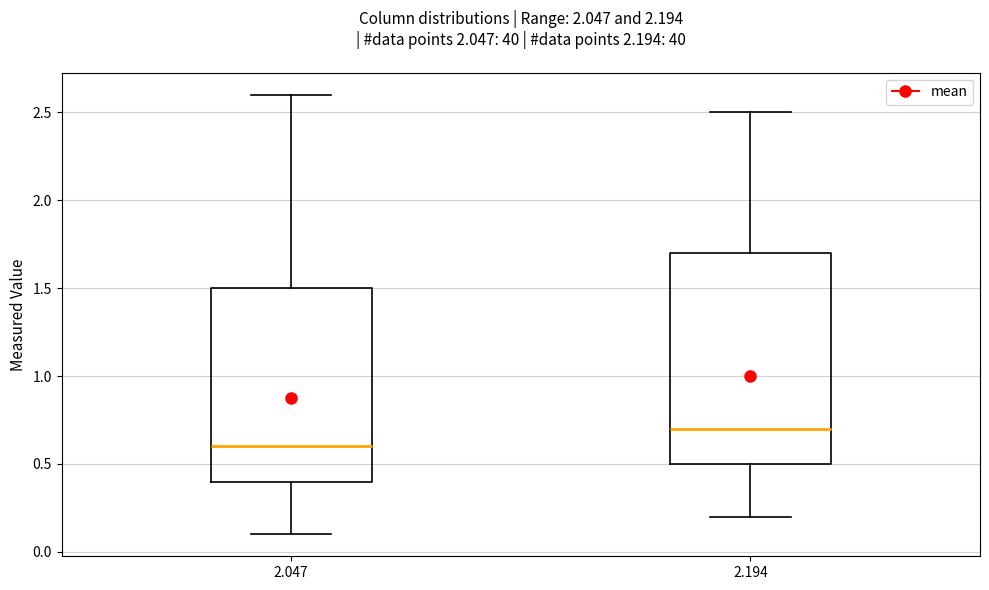

Reading left to right, read every box against the y-axis: the position of its median line, the range the box covers, and the ends of its whiskers. The values are not printed on the chart, so give them approximately, as read against the axis.

2.047: median 0.6, box 0.4 to 1.5, whiskers 0.1 to 2.6
2.194: median 0.7, box 0.5 to 1.7, whiskers 0.2 to 2.5